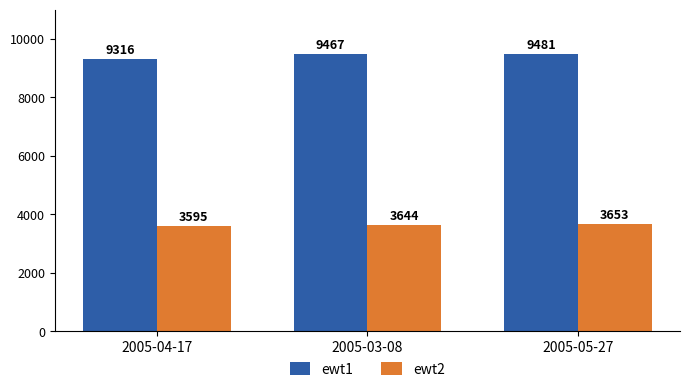

Count the number of categories in the chart.

3